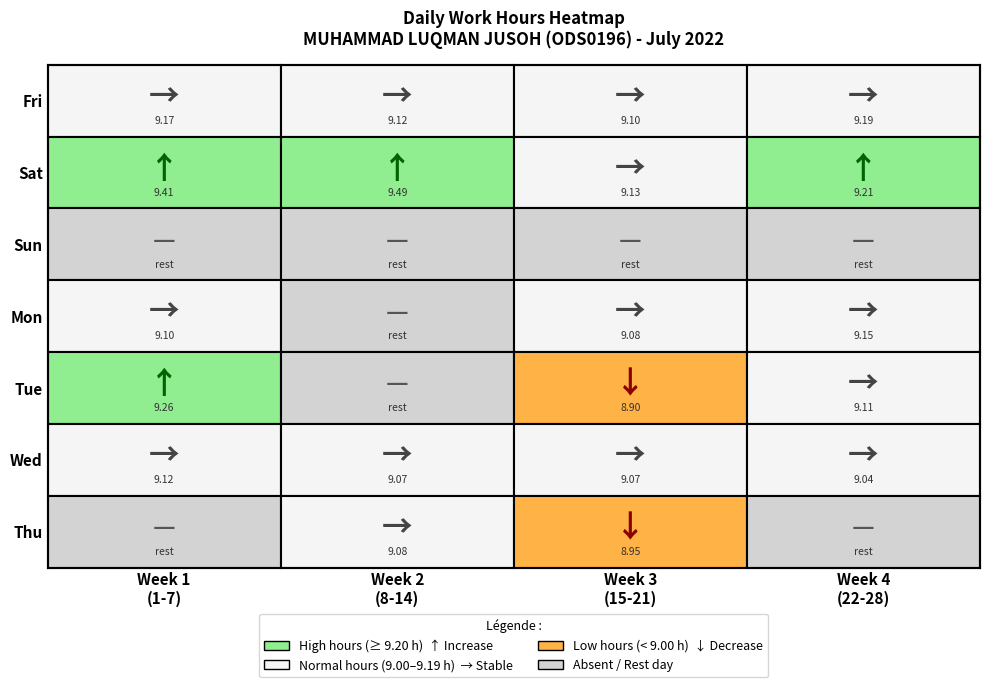

At Sat, list the series in order from smallest to largest.

Week 3 (15-21), Week 4 (22-28), Week 1 (1-7), Week 2 (8-14)